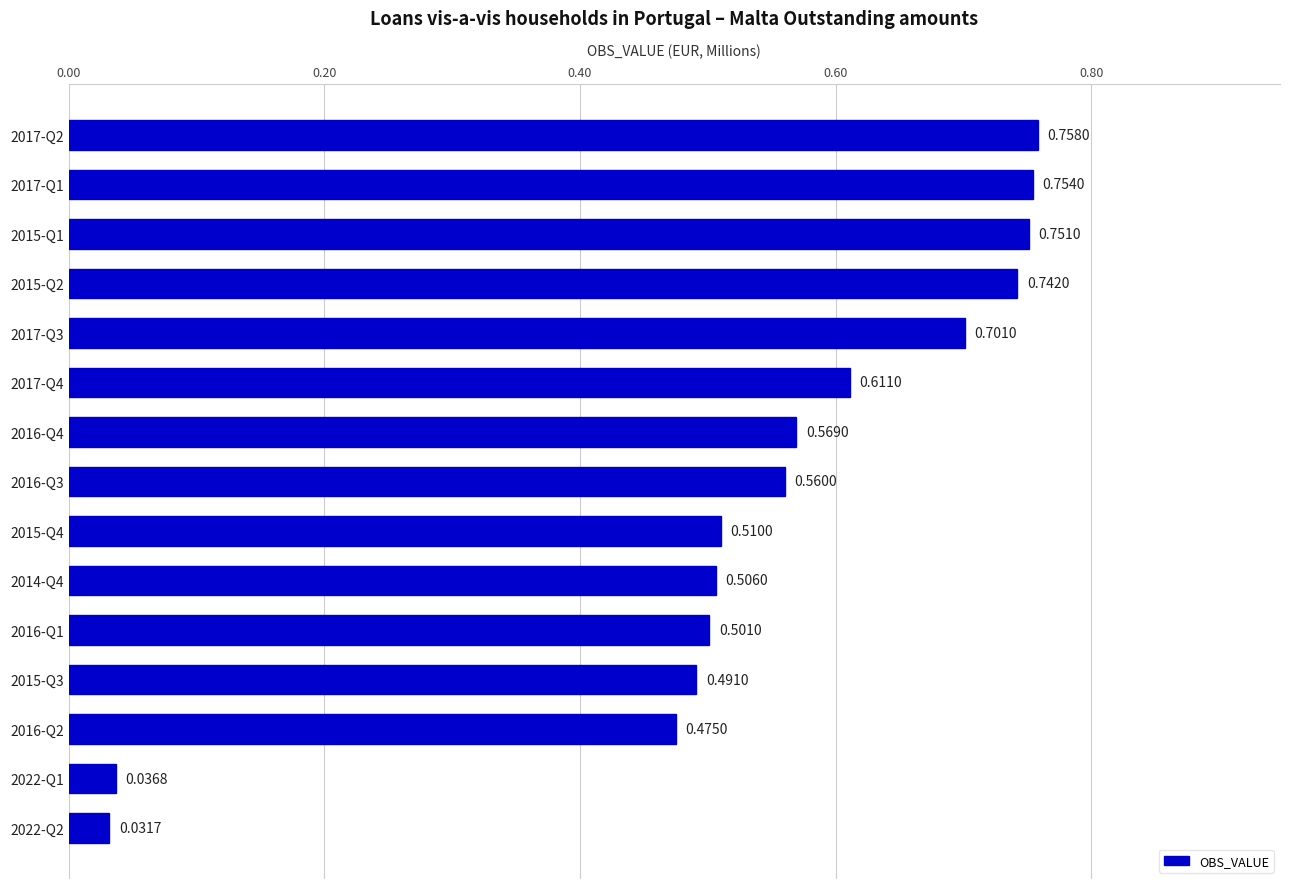

How many data points does each series have?

15